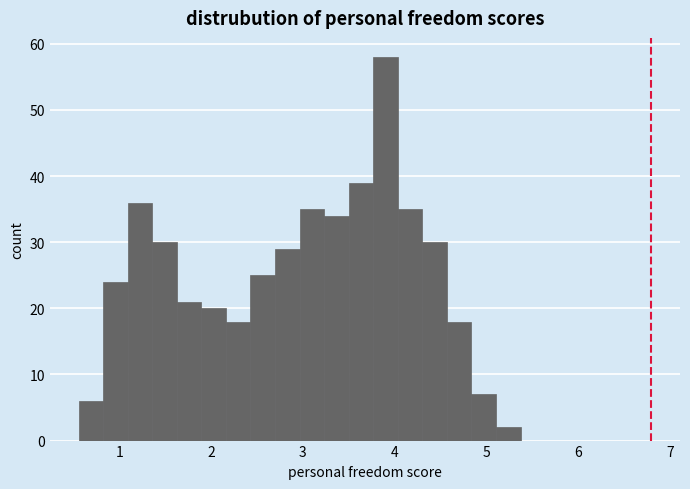

Read against the x-axis, roughly where is the centre of the tallest bar?

3.9